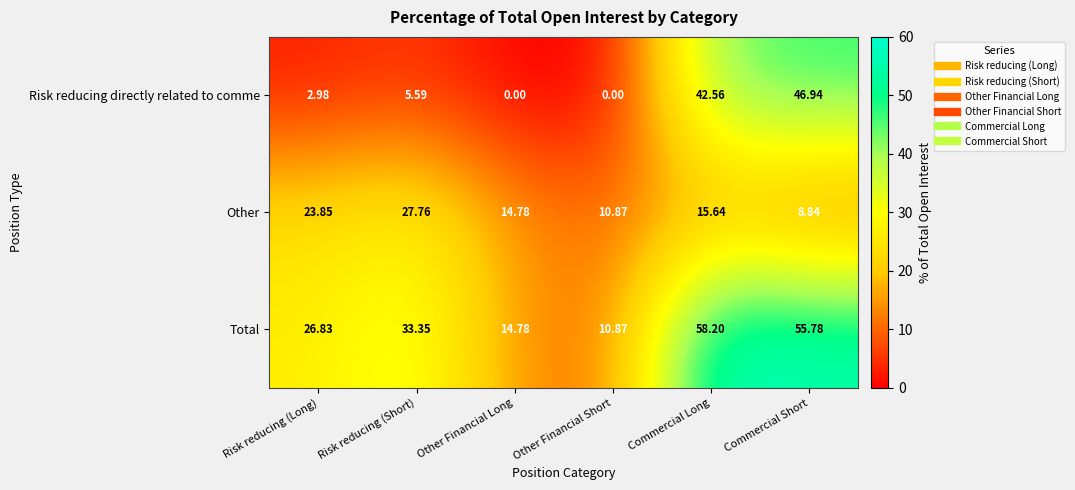

Which series has the largest range (max minus min)?

Total